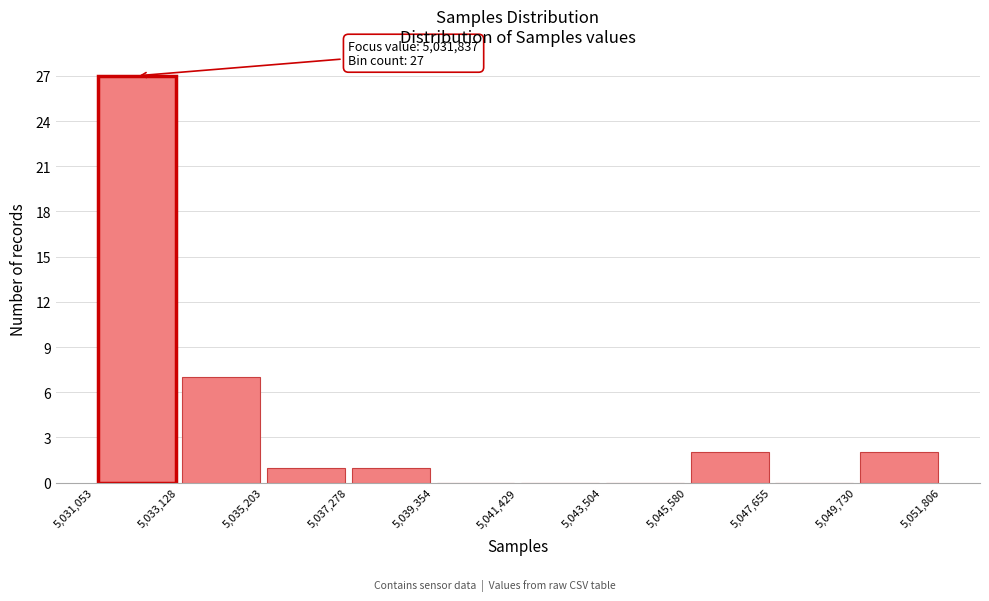

Which range on the x-axis has the tallest bar?

5,031,053 to 5,033,128